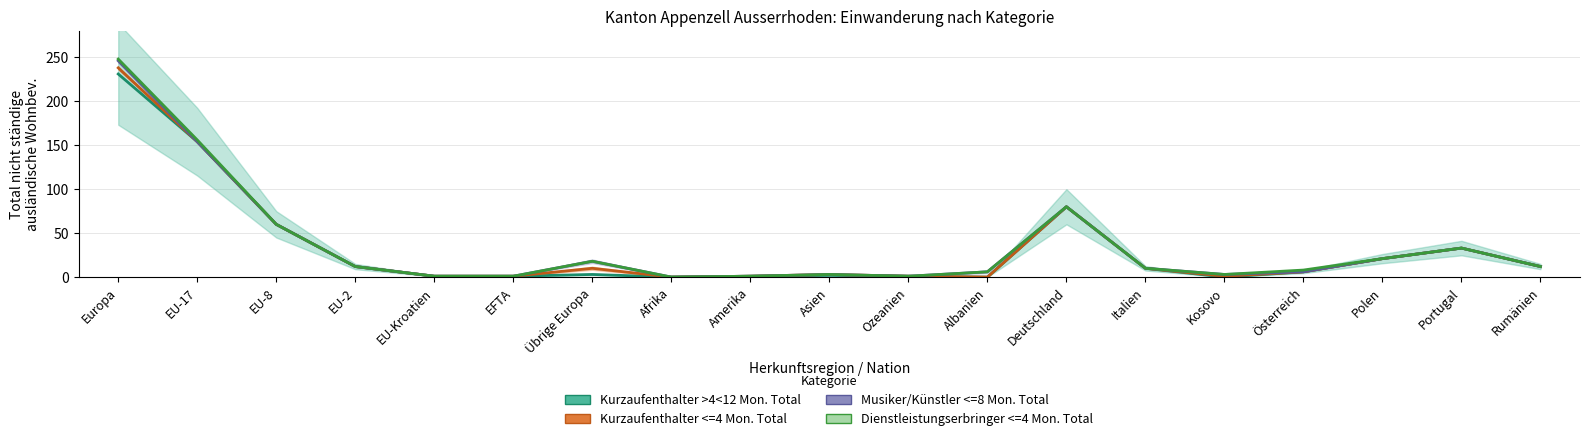

The Kurzaufenthalter <=4 Mon. Total series shows 6 at Österreich. True or false?

True